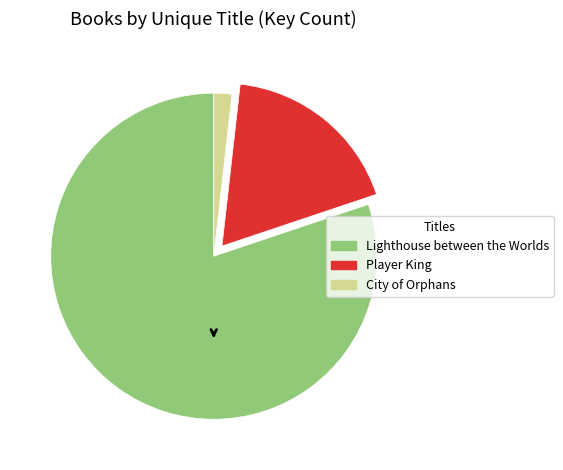

Do Player King and Lighthouse between the Worlds together represent more than half of the pie?

Yes